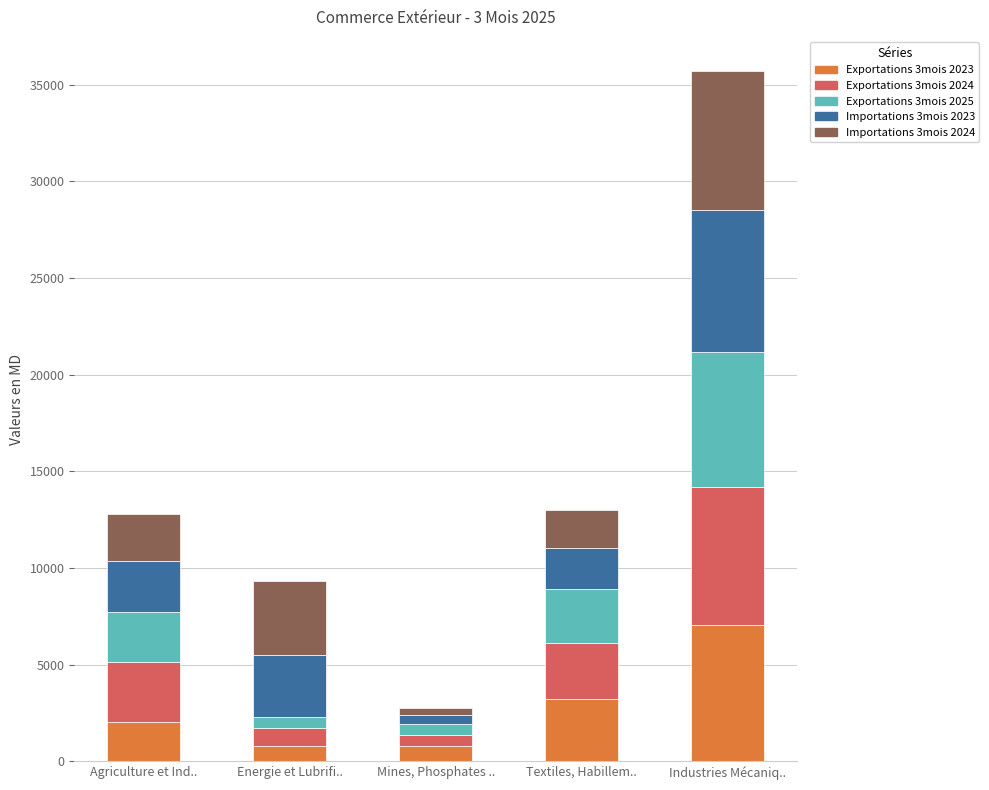

How many data points in Exportations 3mois 2023 are above 2024?

3